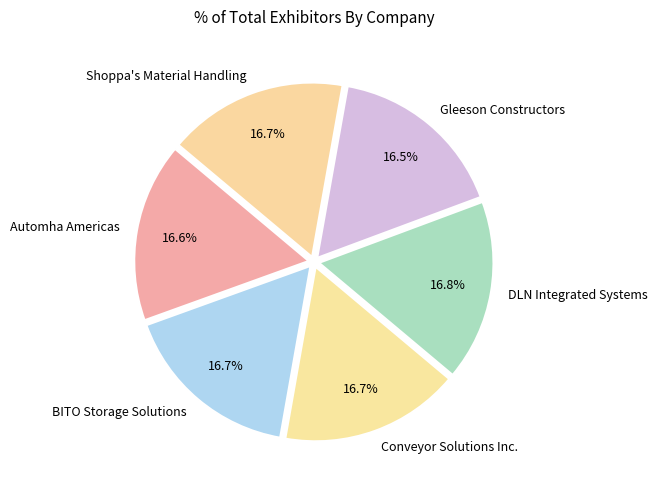

How much of the chart is everything except Shoppa's Material Handling?

83.3%